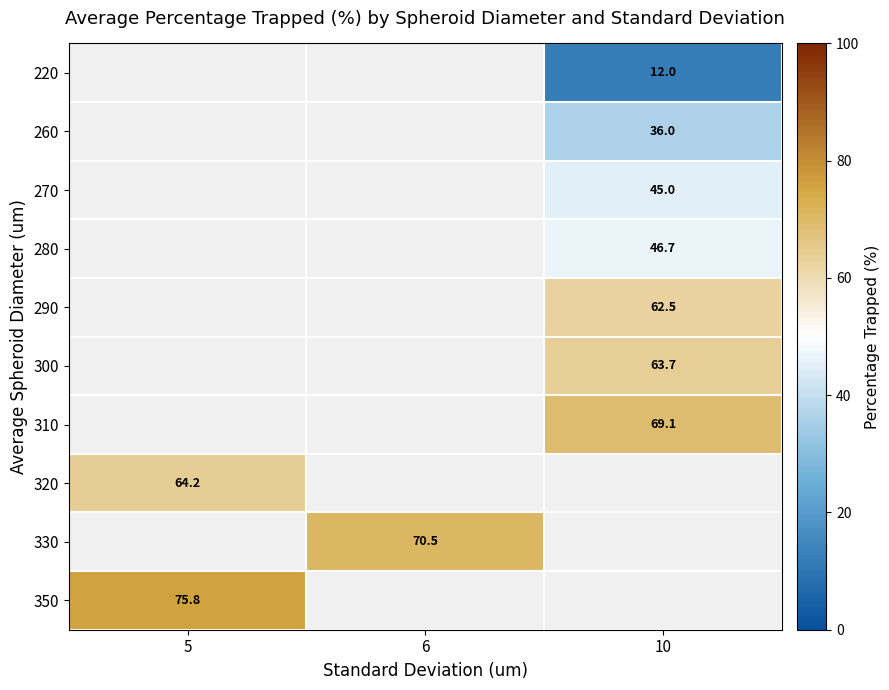

The 320 series shows 64.2 at 5. True or false?

True